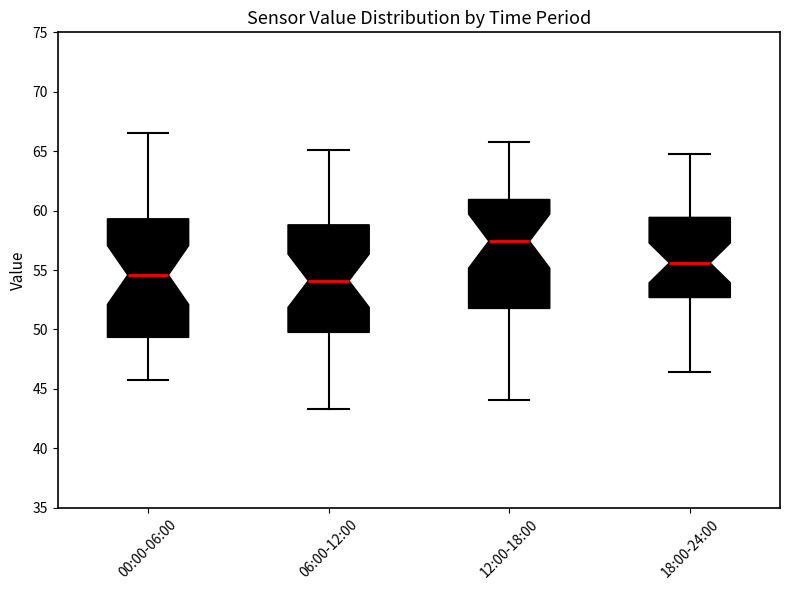

Where is the lower edge of the box for 12:00-18:00 on the y-axis? The values are not printed on the chart, so give them approximately, as read against the axis.

52.0